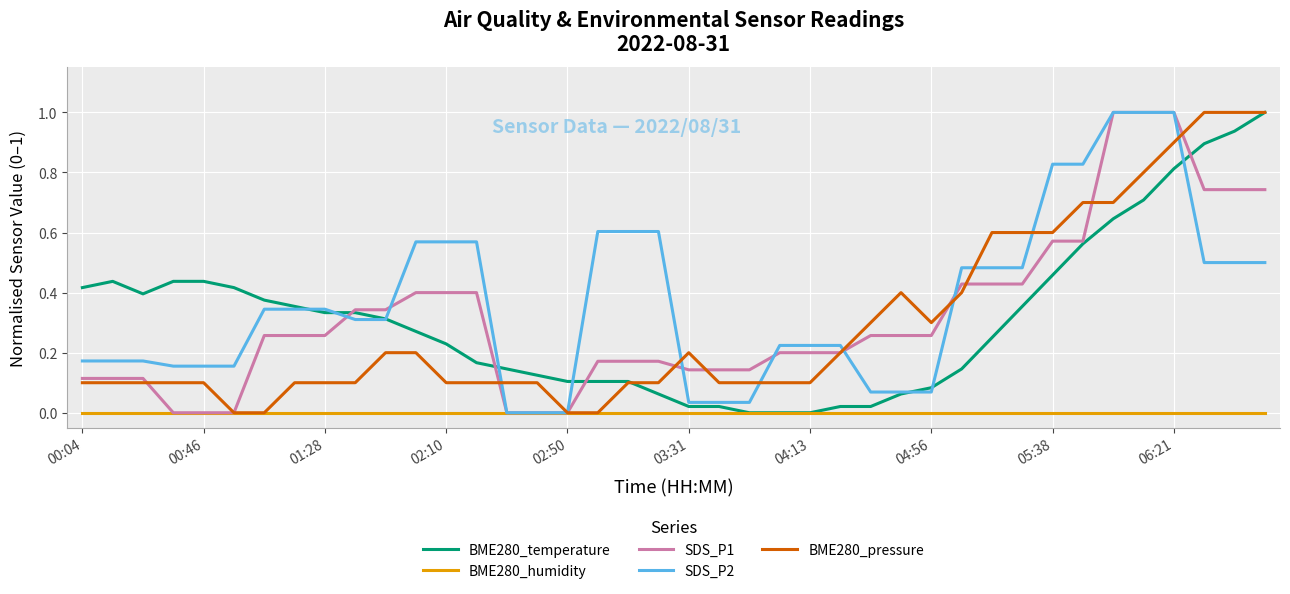

After their last crossing, which series has the higher values: SDS_P2 or BME280_pressure?

BME280_pressure